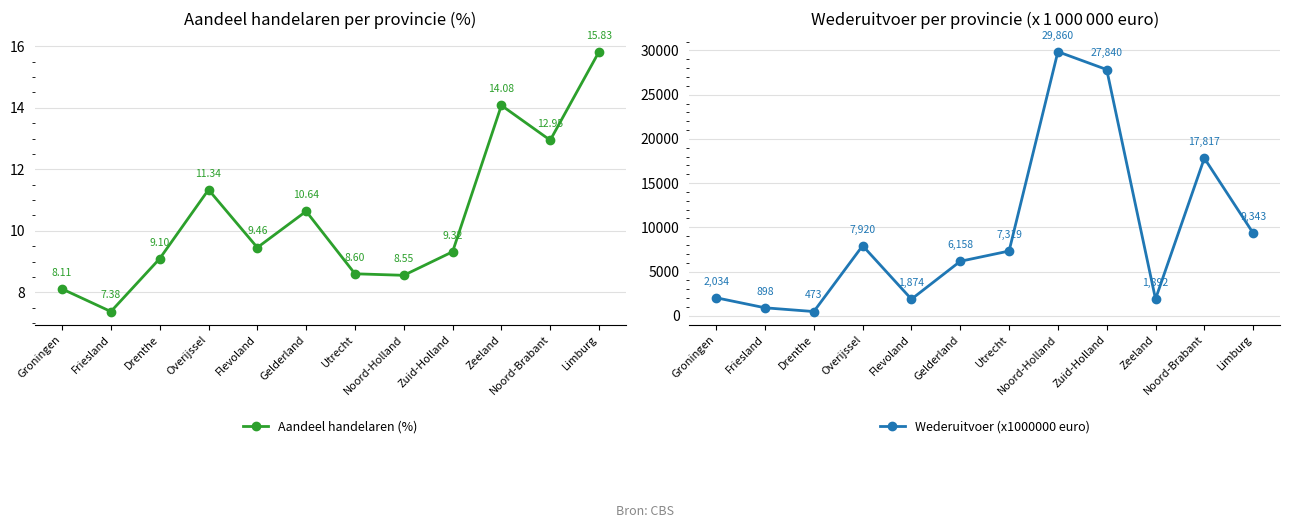

In Wederuitvoer (x1000000 euro), how many points are lower than both neighbors (excluding endpoints)?

3